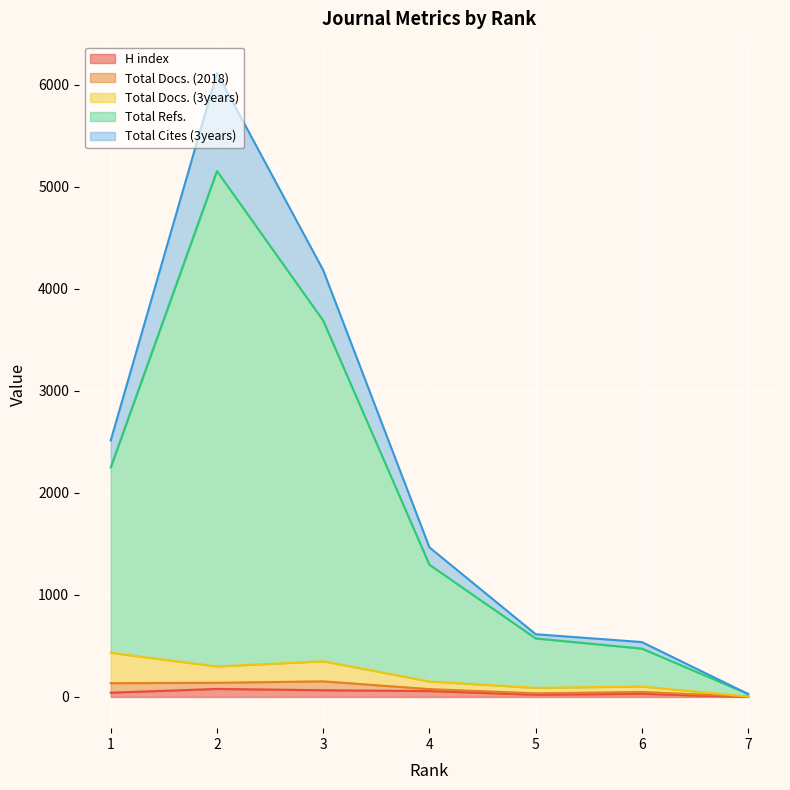

Rank the categories by Total Refs. value from highest to lowest.

2, 3, 1, 4, 5, 6, 7